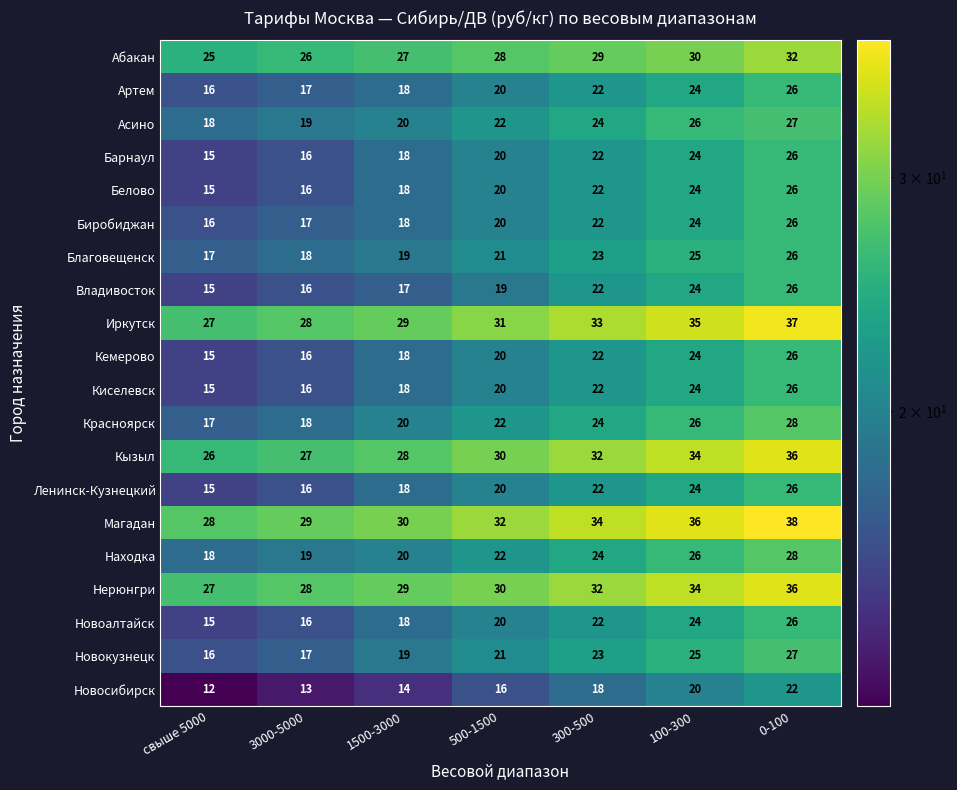

What is the smallest value displayed?

12